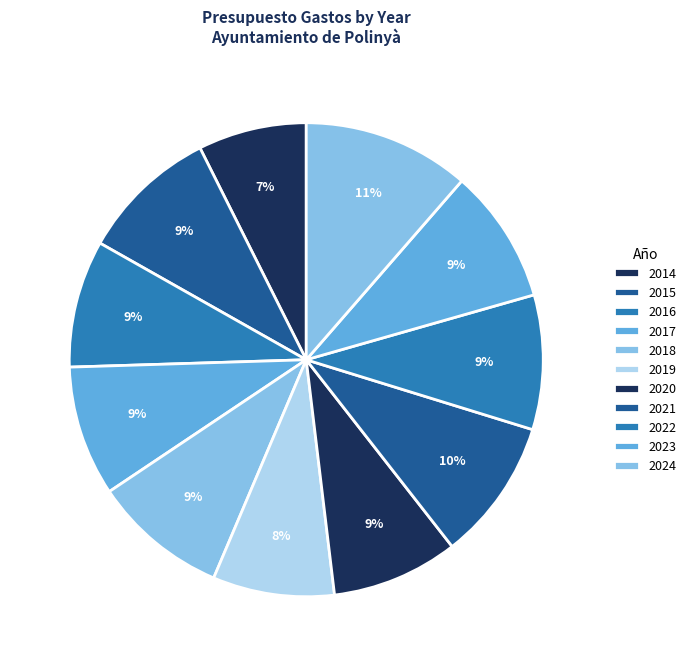

Is it true that 2016 is 2% of the pie?

False